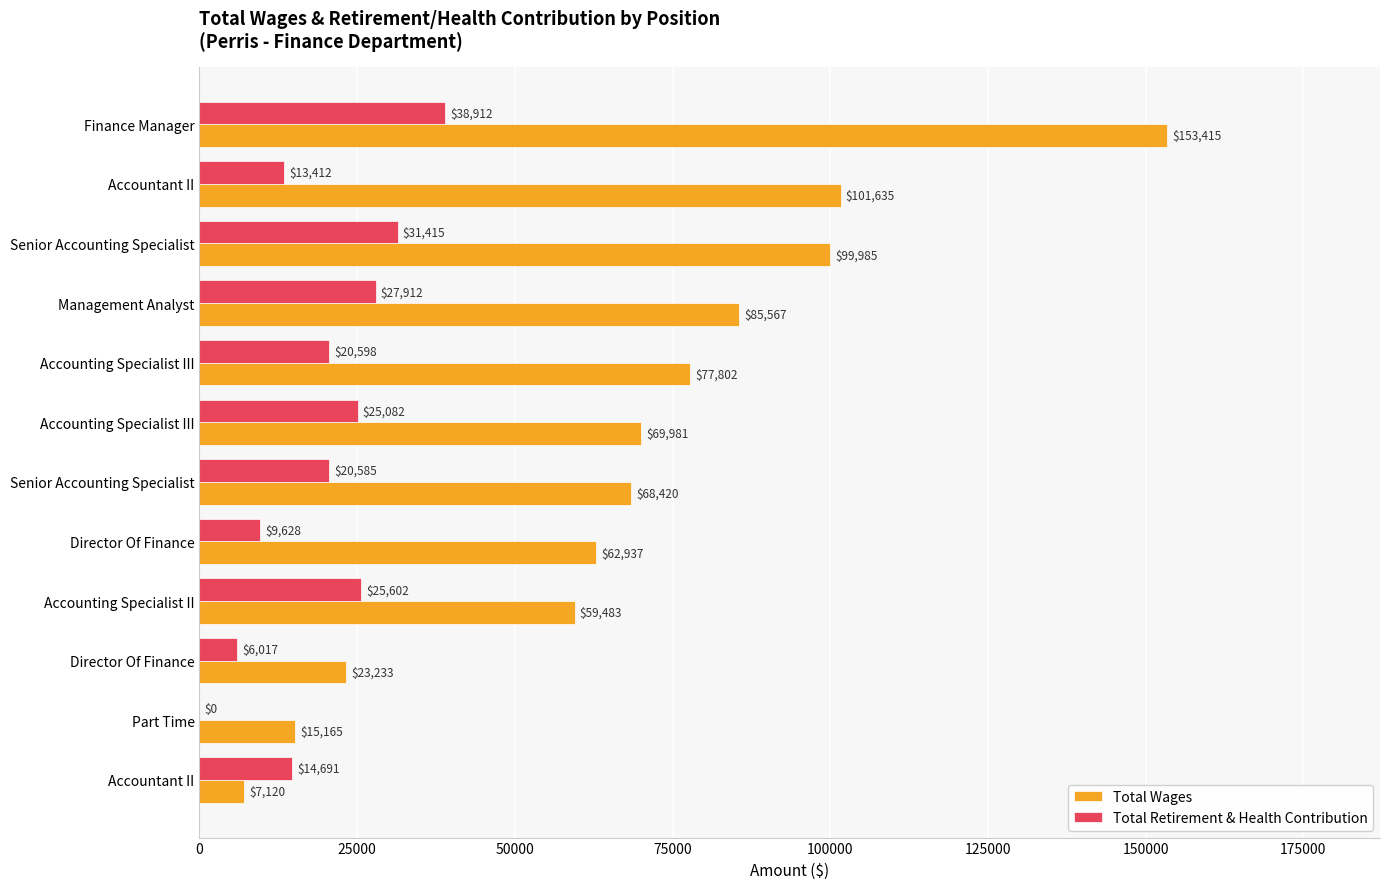

List the series in order of their peak value, lowest first.

Total Retirement & Health Contribution, Total Wages